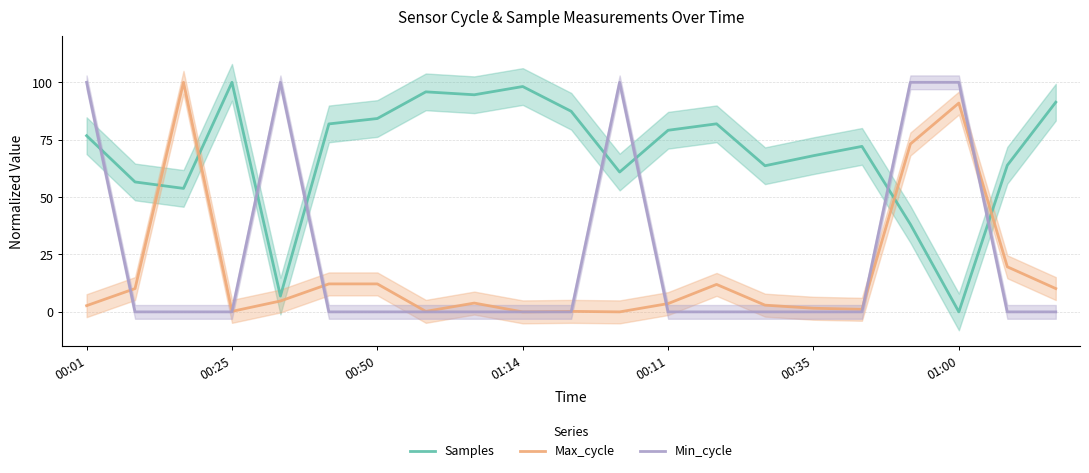

The value of Samples at 8 is 94.6. True or false?

True